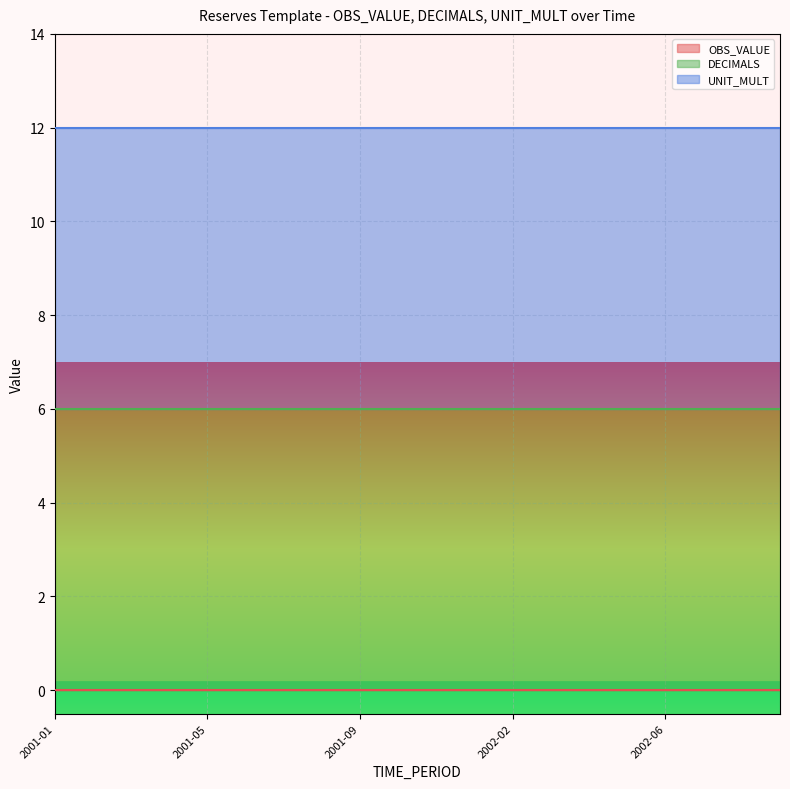

Is the value of OBS_VALUE at 2001-11 greater than the value of DECIMALS at 2002-05?

No